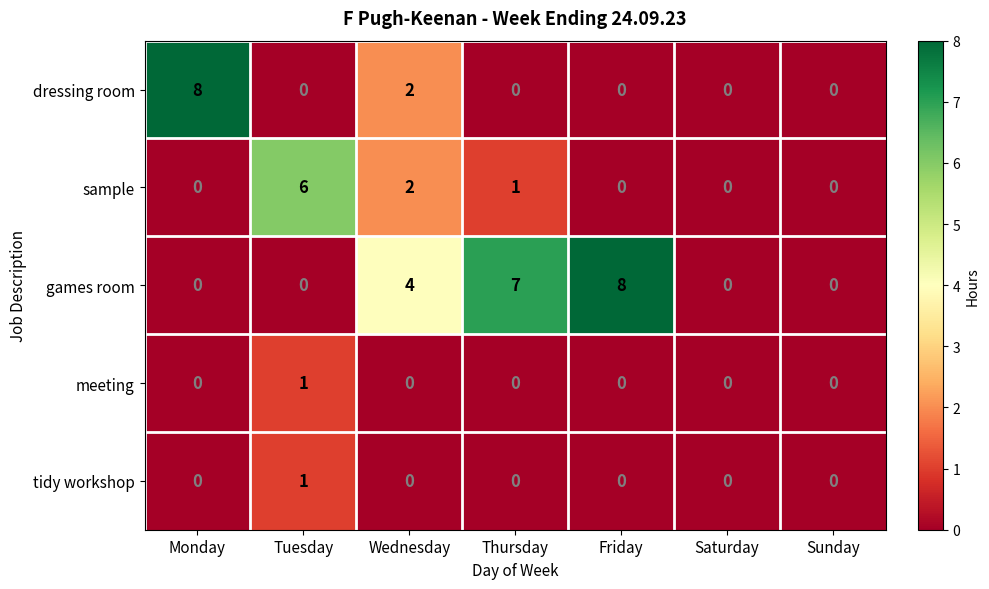

What is the spread (max minus min) of values at Monday?

8